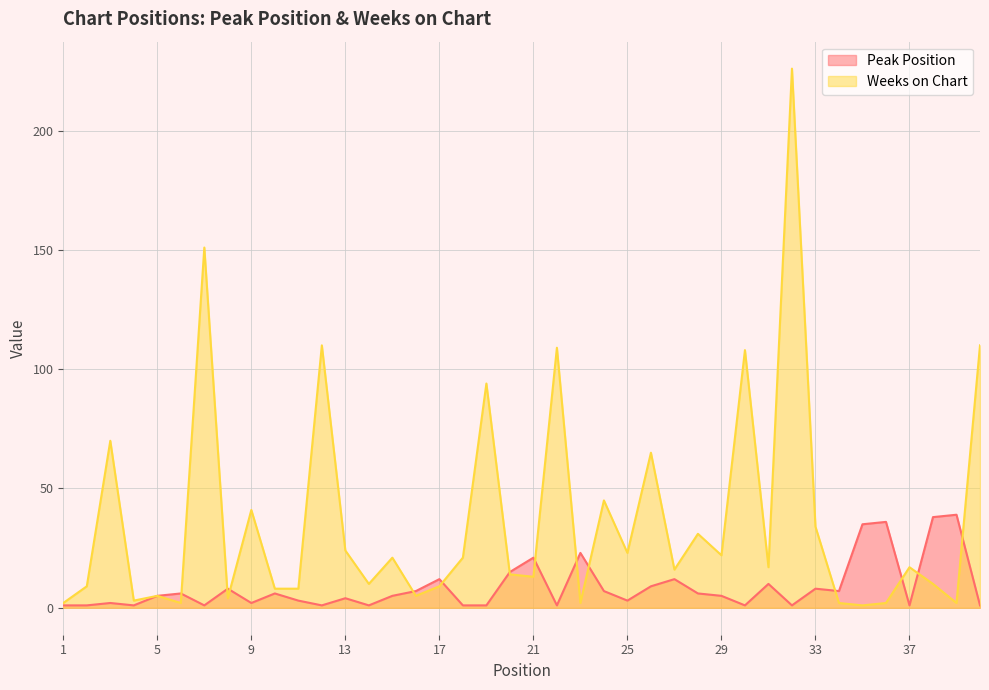

Reading left to right, extract all data points from this chart.

Peak Position: 1	1	2	1	5	6	1	8	2	6	3	1	4	1	5	7	12	1	1	15	21	1	23	7	3	9	12	6	5	1	10	1	8	7	35	36	1	38	39	1
Weeks on Chart: 2	9	70	3	5	2	151	4	41	8	8	110	24	10	21	5	9	21	94	14	13	109	2	45	23	65	16	31	22	108	17	226	34	2	1	2	17	10	2	110